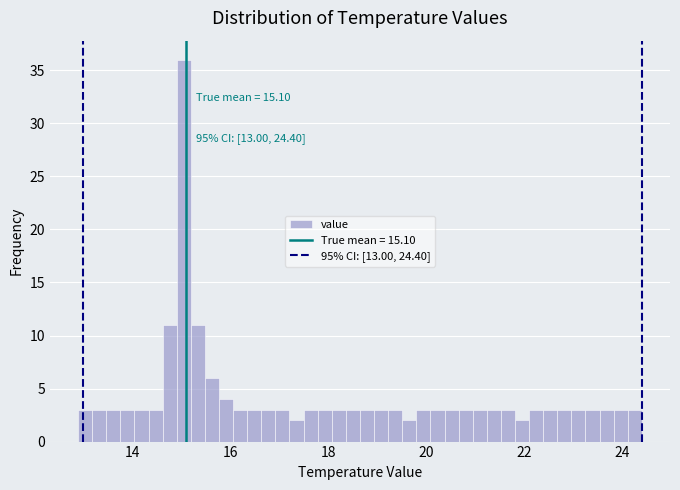

Around what value on the x-axis is the tallest bar? Give the approximate position of its centre, as read against the axis.

15.0